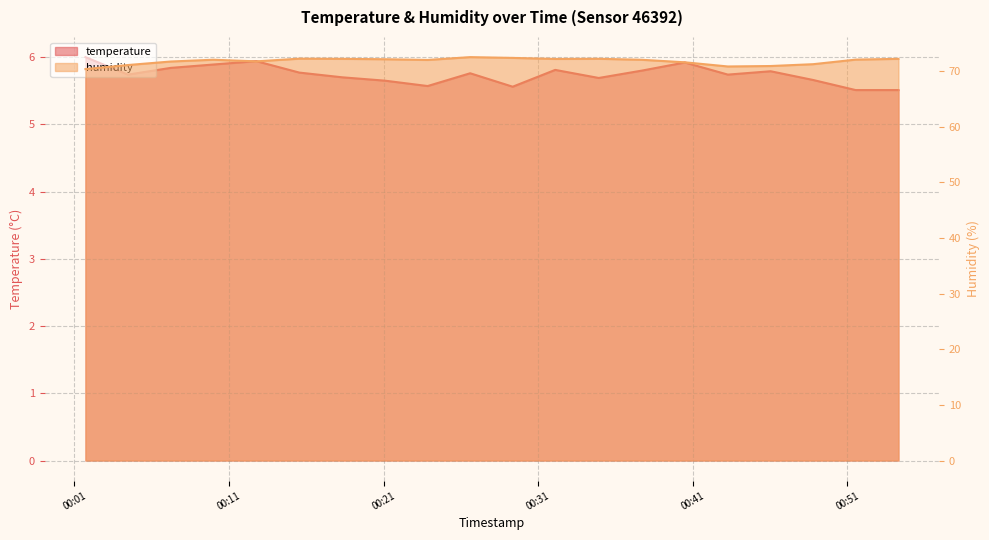

What are all the series names shown in the legend?

temperature, humidity